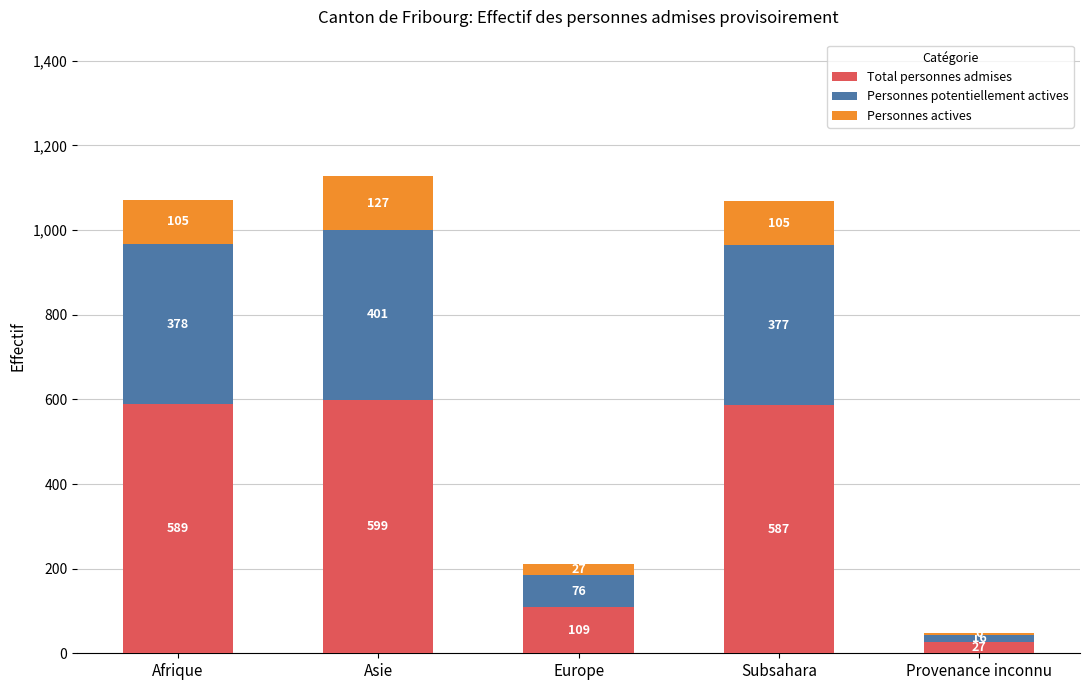

What is the difference between the maximum and minimum values in the Total personnes admises series?

572